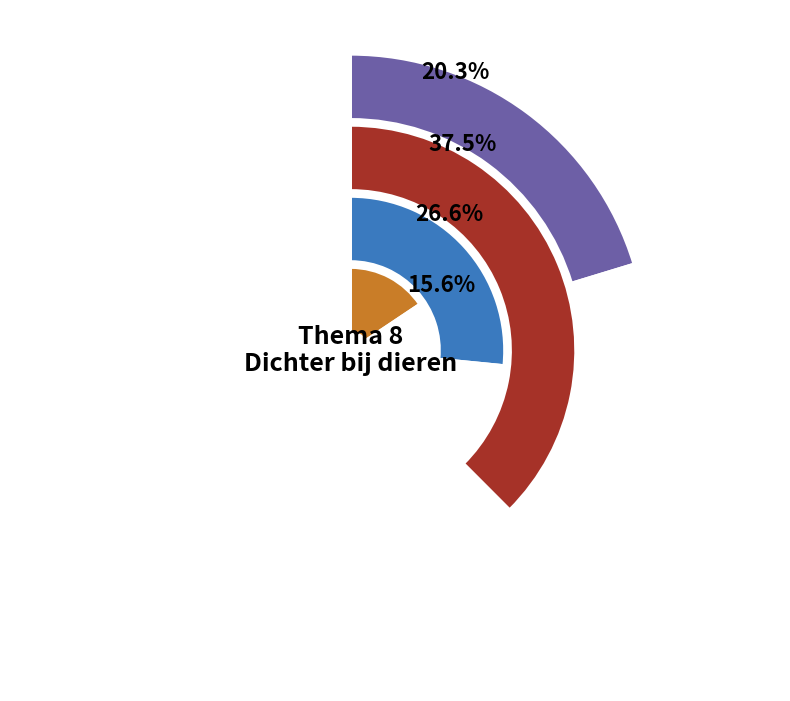

Is it true that Kennisbanken is 19% of the pie?

False